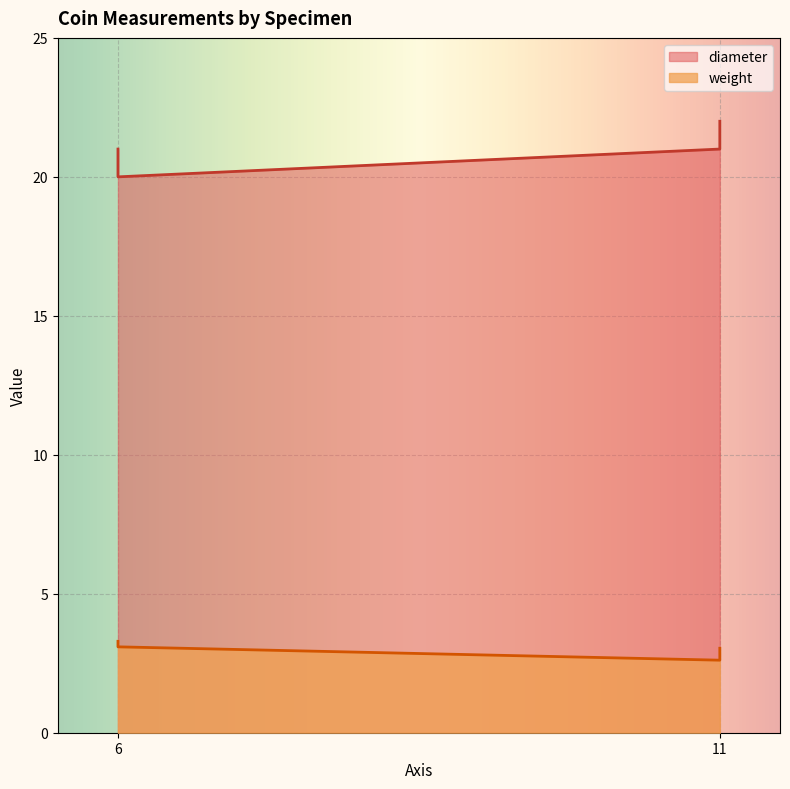

Is it true that diameter equals 7.9 at ID1809?

False